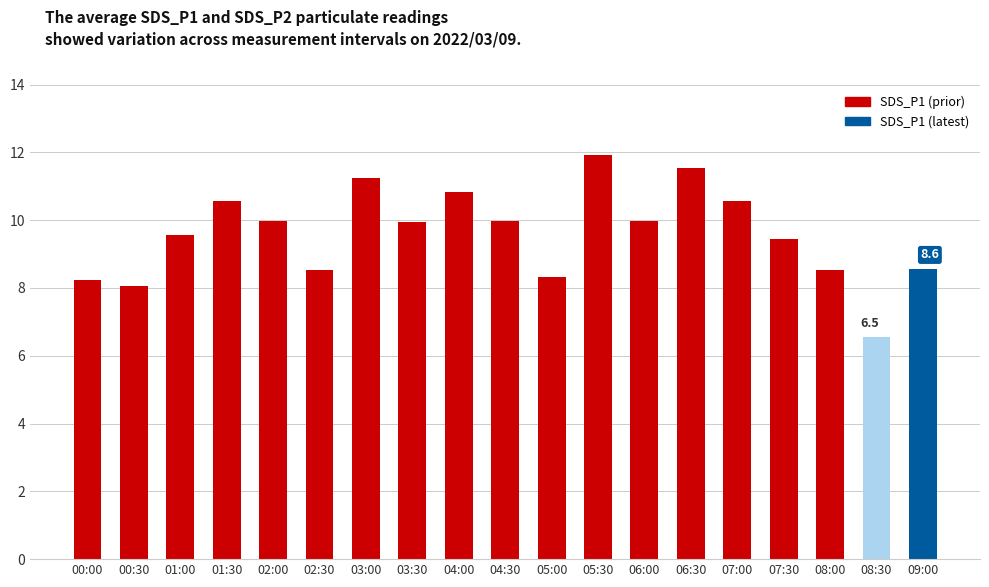

Is it true that the value at 01:00 is 14.1?

False